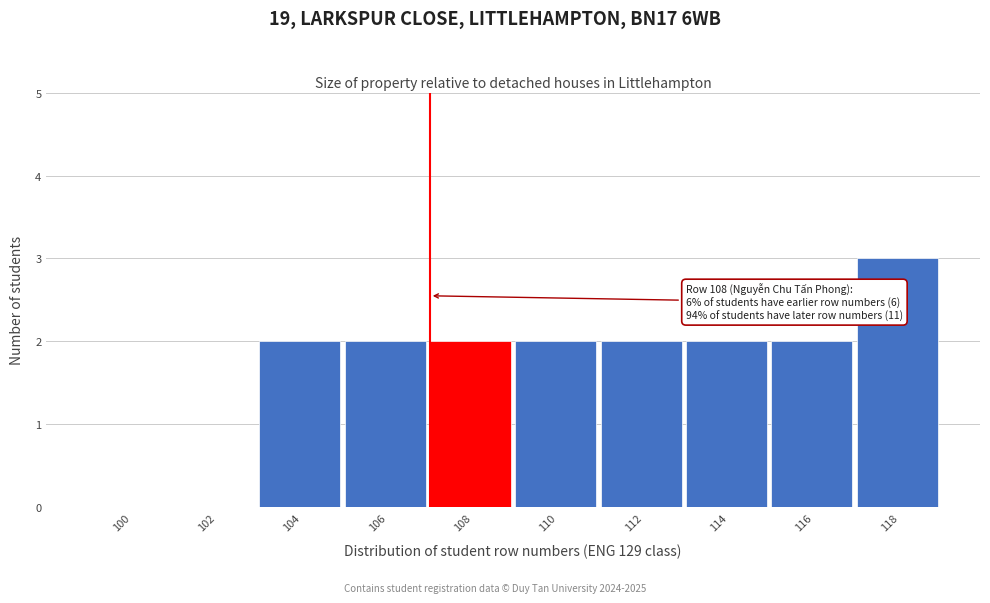

Reading left to right, list all the values displayed in this chart.

100=0	102=0	104=2	106=2	108=2	110=2	112=2	114=2	116=2	118=3